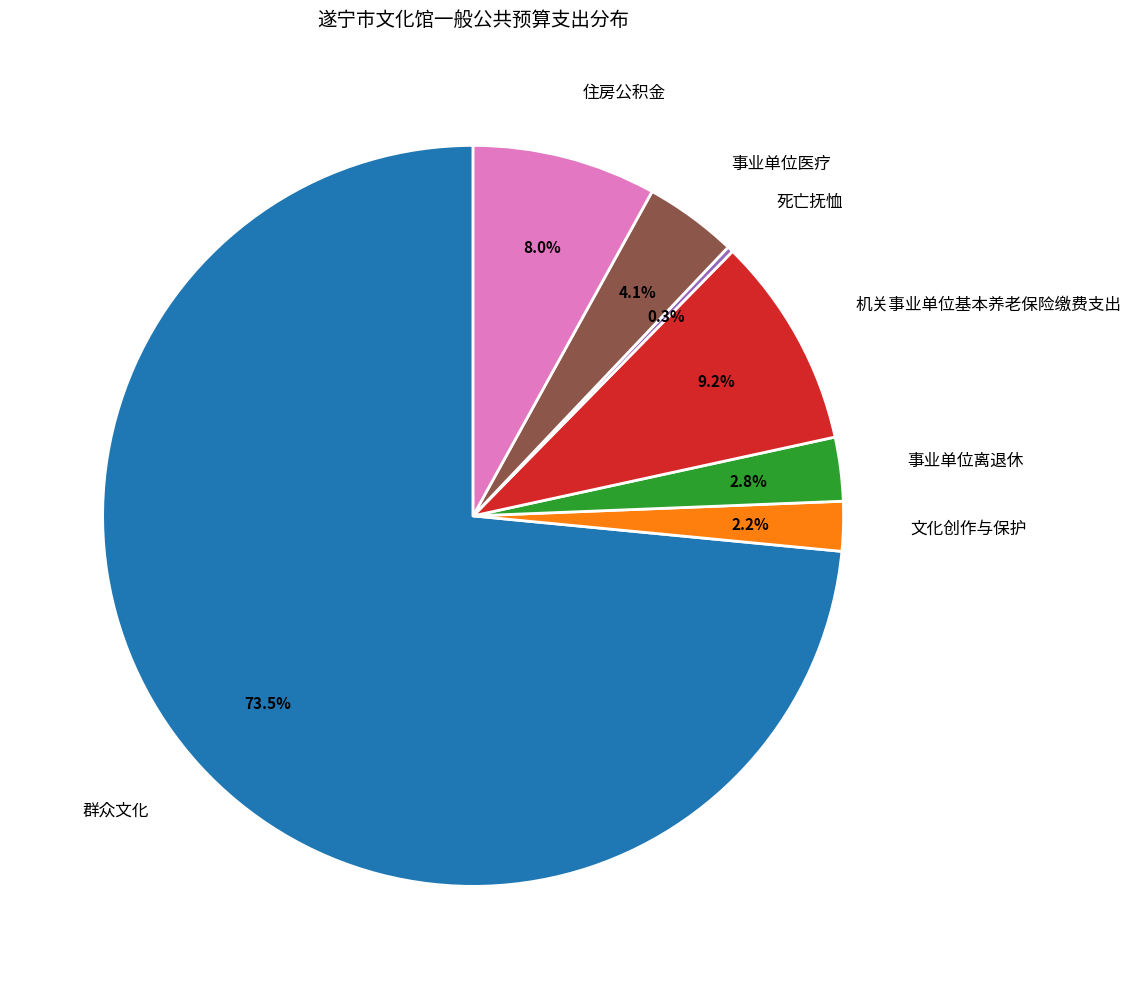

Combined, do 群众文化 and 机关事业单位基本养老保险缴费支出 account for over 50%?

Yes